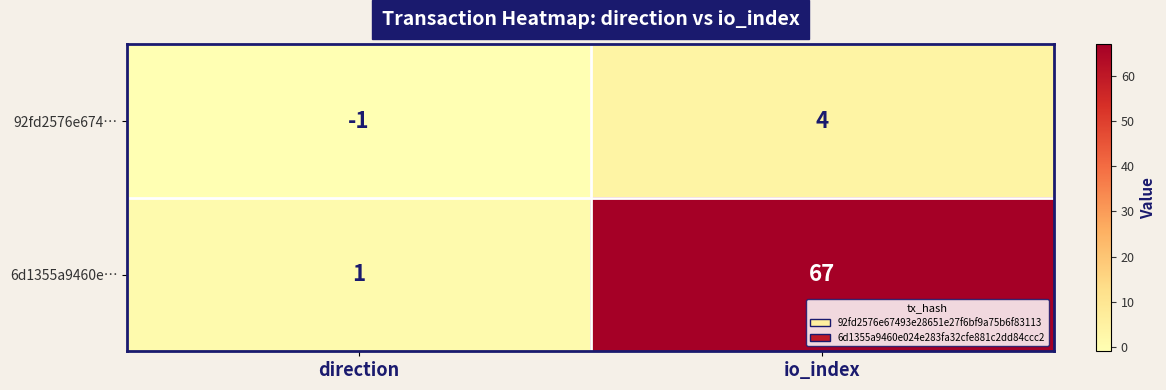

Where is 92fd2576e674… nearest to the value 1?

direction